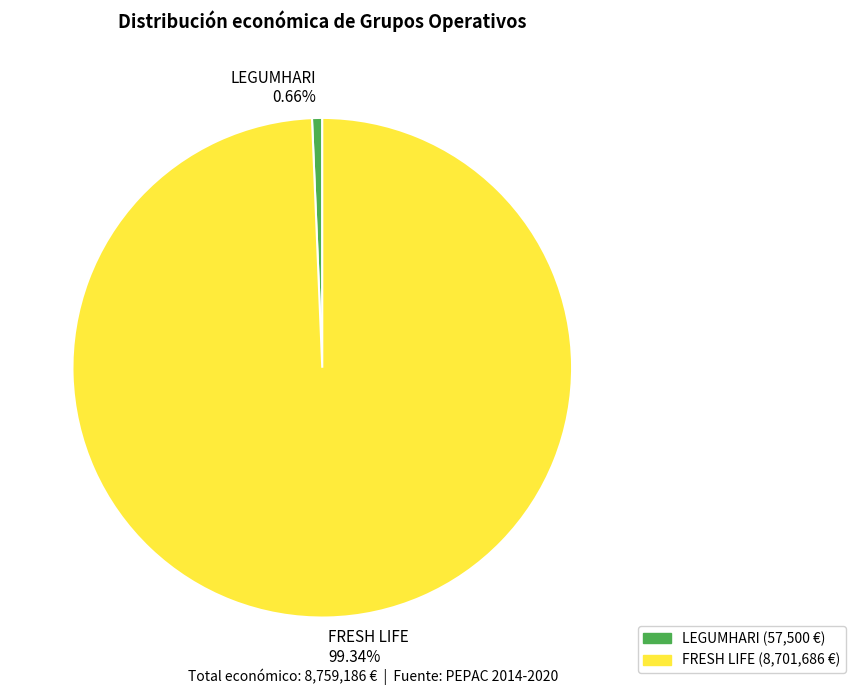

To the nearest percent, what is the difference between the largest and smallest slice percentages?

99%